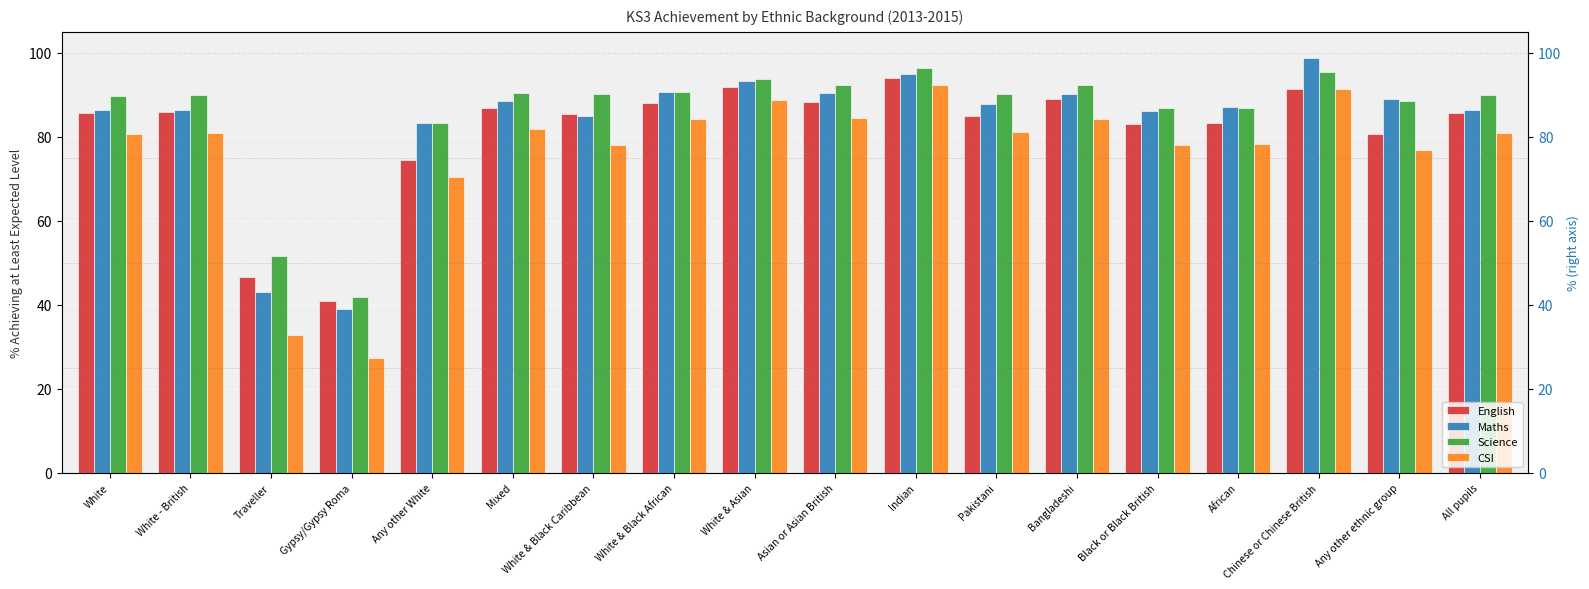

Reading left to right, what are all the values shown in this chart?

English: White=85.7	White - British=86.0	Traveller=46.5	Gypsy/Gypsy Roma=40.9	Any other White=74.5	Mixed=87.0	White & Black Caribbean=85.4	White & Black African=88.0	White & Asian=92.0	Asian or Asian British=88.3	Indian=93.9	Pakistani=85.0	Bangladeshi=89.0	Black or Black British=83.0	African=83.2	Chinese or Chinese British=91.5	Any other ethnic group=80.7	All pupils=85.7
Maths: White=86.3	White - British=86.5	Traveller=43.1	Gypsy/Gypsy Roma=39.1	Any other White=83.3	Mixed=88.5	White & Black Caribbean=84.9	White & Black African=90.8	White & Asian=93.4	Asian or Asian British=90.4	Indian=94.9	Pakistani=87.9	Bangladeshi=90.1	Black or Black British=86.1	African=87.2	Chinese or Chinese British=98.7	Any other ethnic group=89.1	All pupils=86.5
Science: White=89.8	White - British=90.1	Traveller=51.7	Gypsy/Gypsy Roma=41.8	Any other White=83.4	Mixed=90.4	White & Black Caribbean=90.2	White & Black African=90.8	White & Asian=93.8	Asian or Asian British=92.2	Indian=96.5	Pakistani=90.2	Bangladeshi=92.3	Black or Black British=86.8	African=87.0	Chinese or Chinese British=95.4	Any other ethnic group=88.5	All pupils=89.9
CSI: White=80.7	White - British=81.0	Traveller=32.8	Gypsy/Gypsy Roma=27.3	Any other White=70.5	Mixed=81.8	White & Black Caribbean=78.1	White & Black African=84.3	White & Asian=88.8	Asian or Asian British=84.6	Indian=92.3	Pakistani=81.0	Bangladeshi=84.3	Black or Black British=78.2	African=78.4	Chinese or Chinese British=91.5	Any other ethnic group=76.9	All pupils=80.8